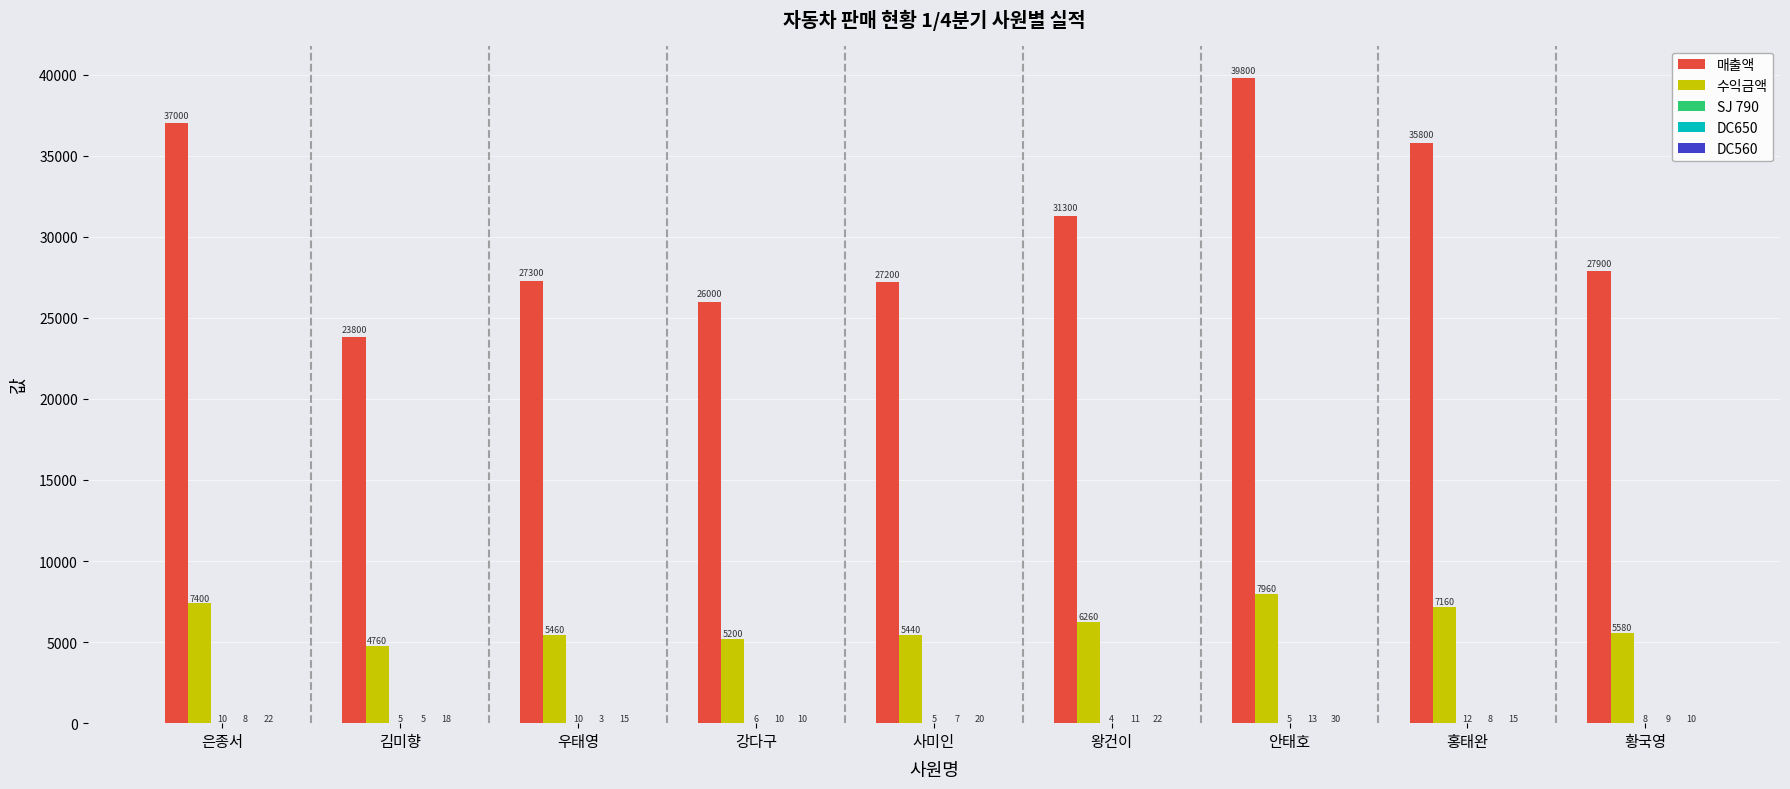

What is the total value across all series at 홍태완?

42995